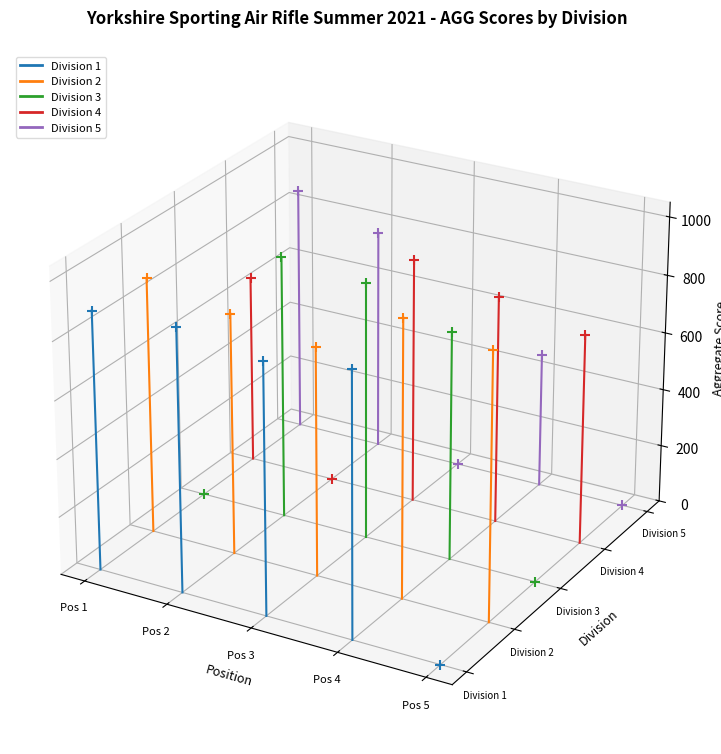

At which category is the sum across all series the highest?

Pos 2